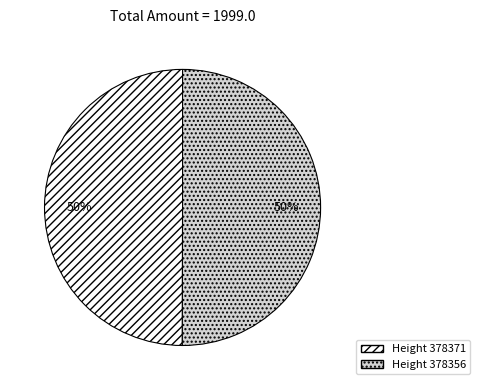

To the nearest percent, what portion does Height 378356 represent?

50%